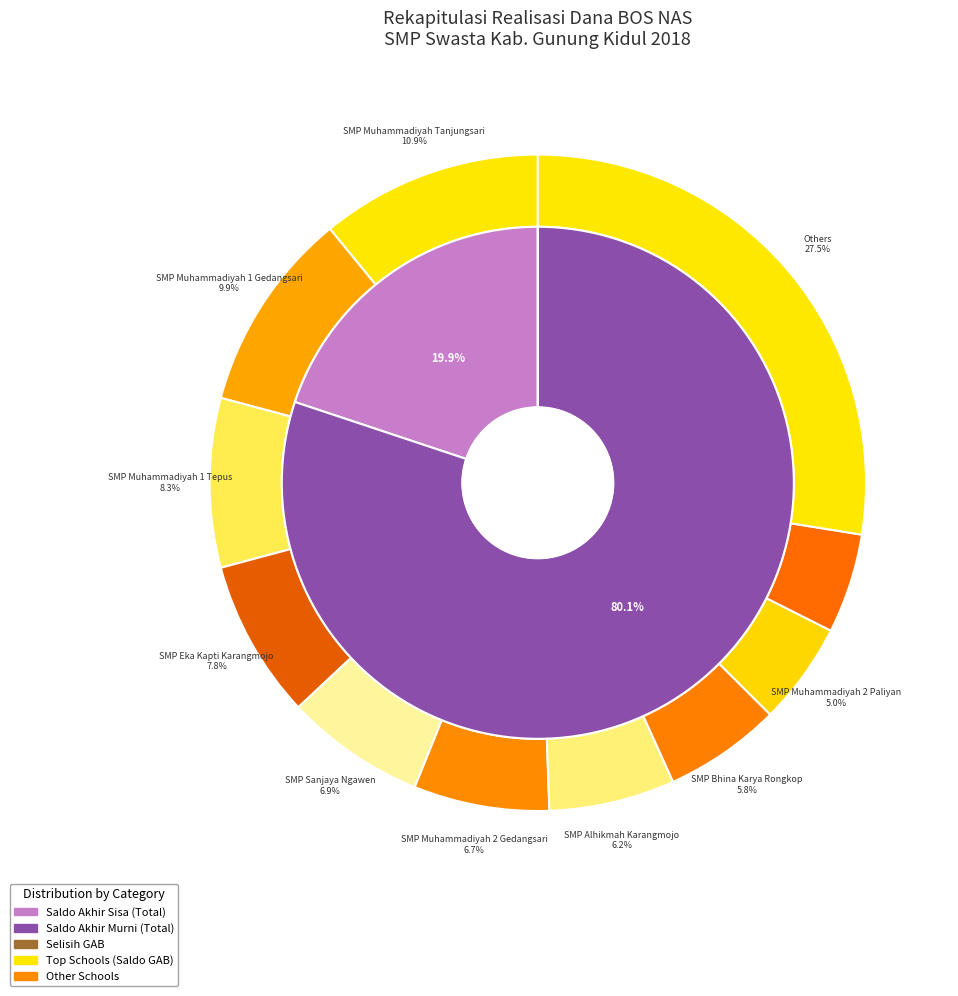

Between 10 and 5, which is larger?

10